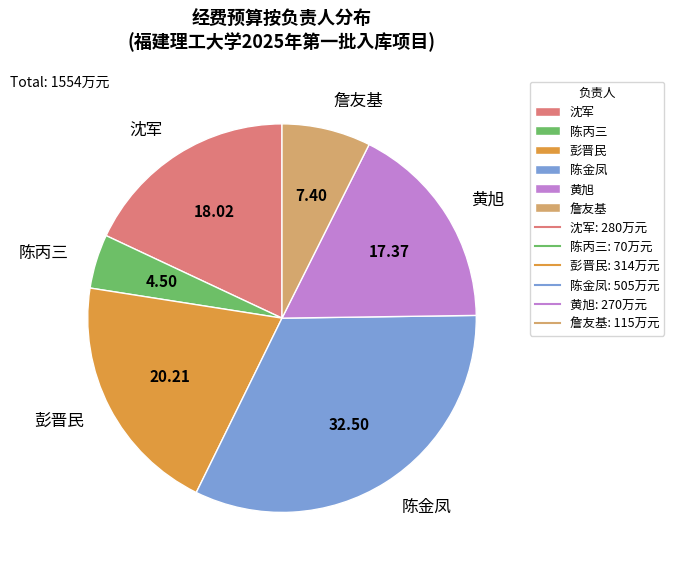

Which slice is the smallest?

陈丙三